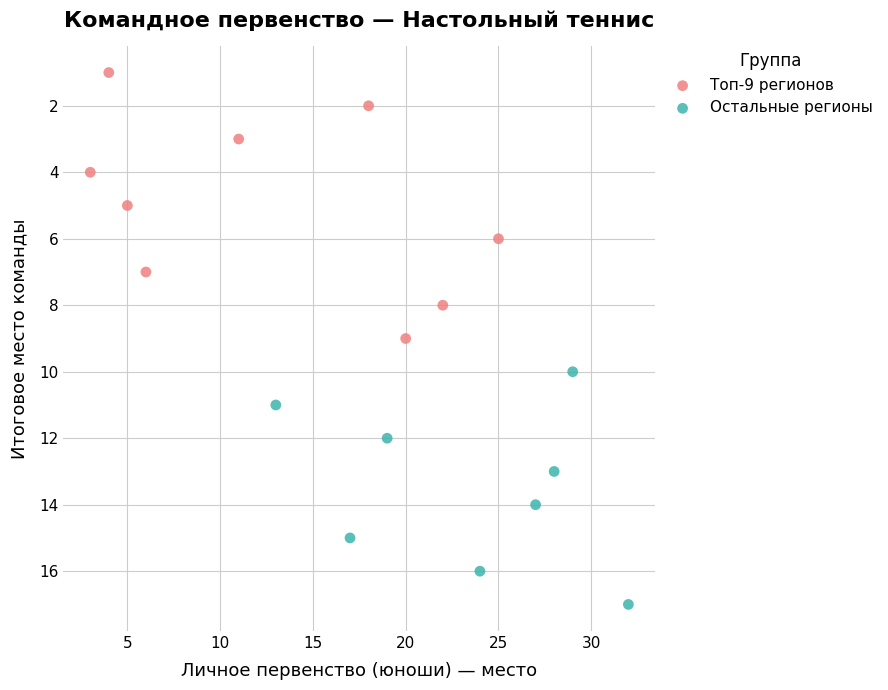

Which series reaches the maximum Y coordinate?

Остальные регионы